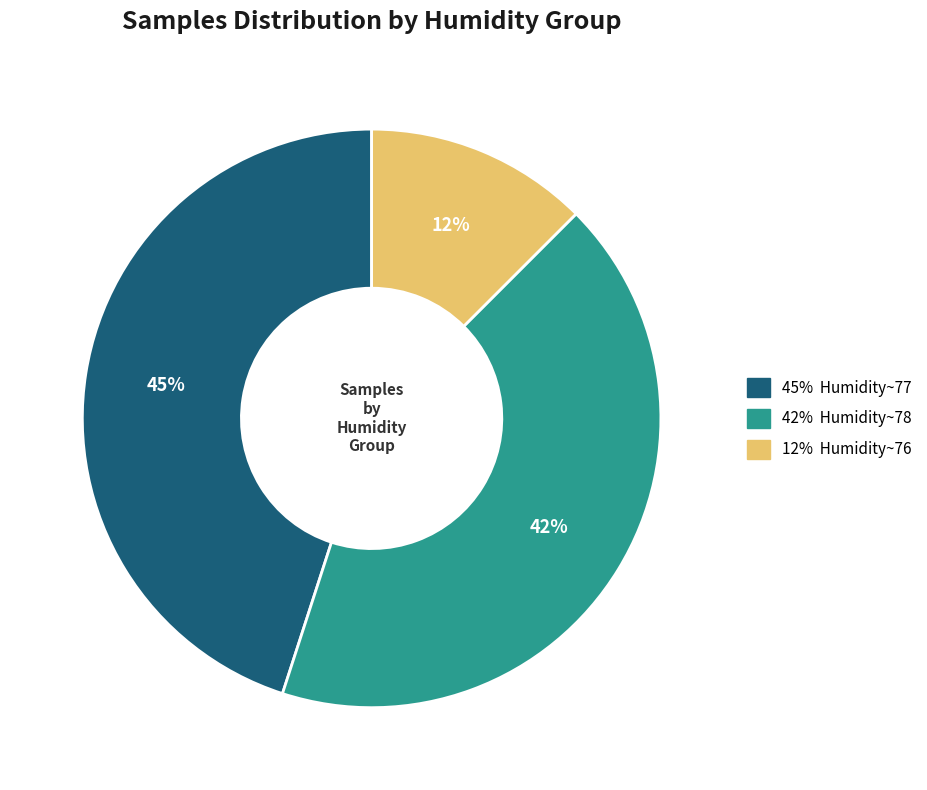

To the nearest percent, what is the average slice percentage?

33%